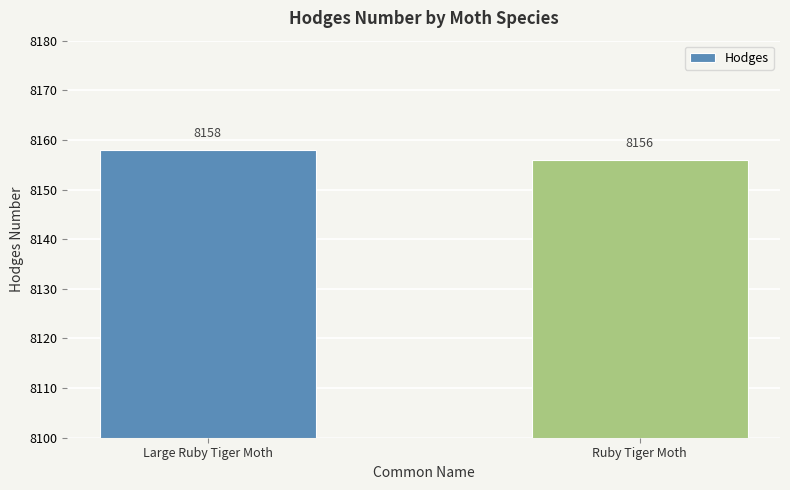

Is it true that the value at Ruby Tiger Moth is 8156?

True